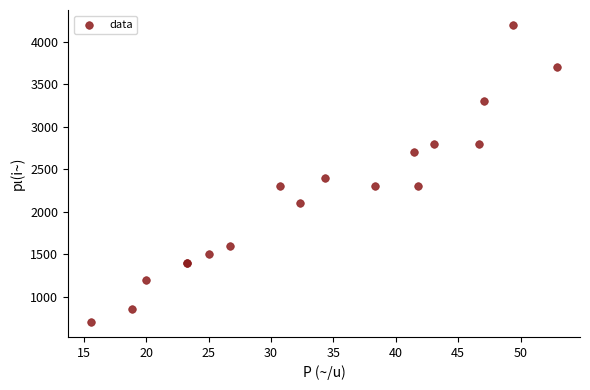

What Y value in the scatter plot is closest to 2450?

2400